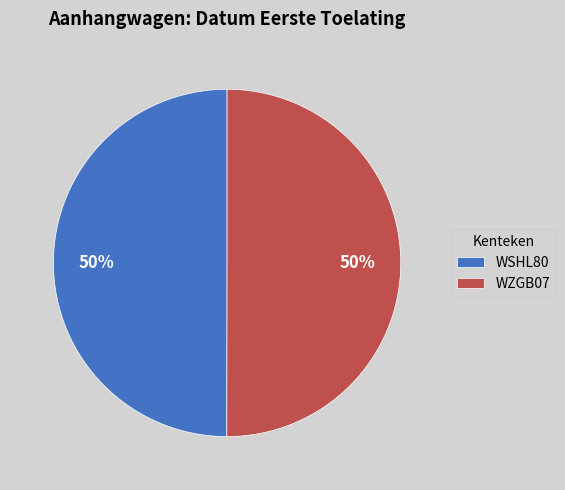

The WZGB07 slice represents 43% of the pie. True or false?

False